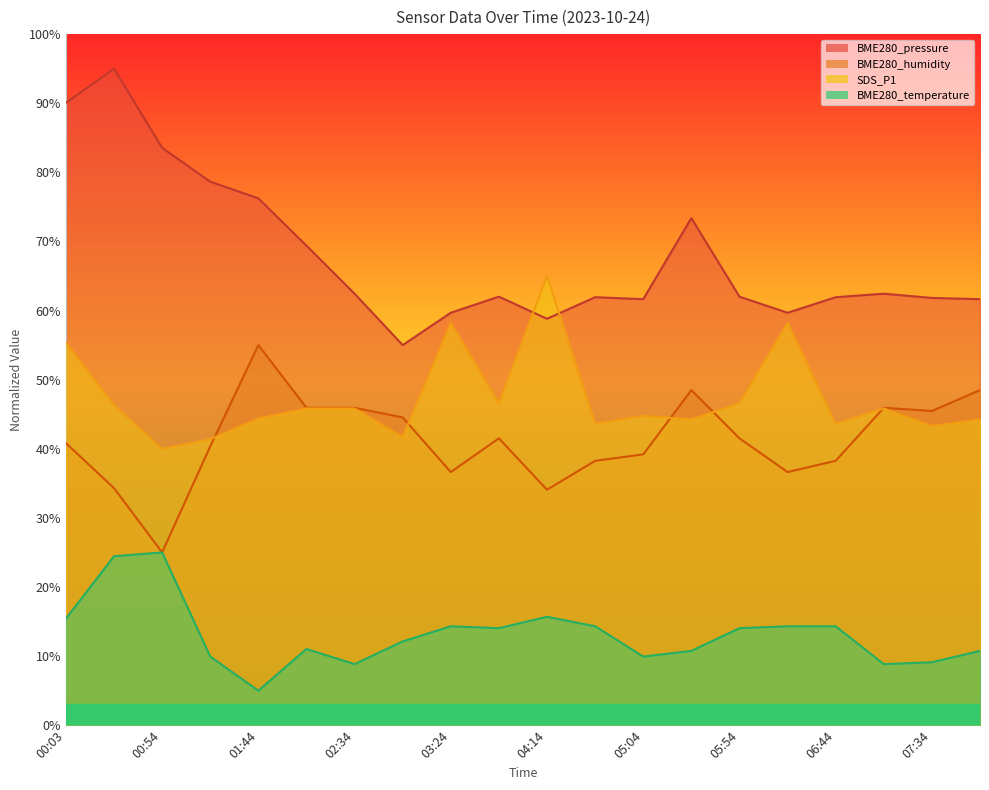

What are all the series names shown in the legend?

BME280_pressure, BME280_humidity, SDS_P1, BME280_temperature